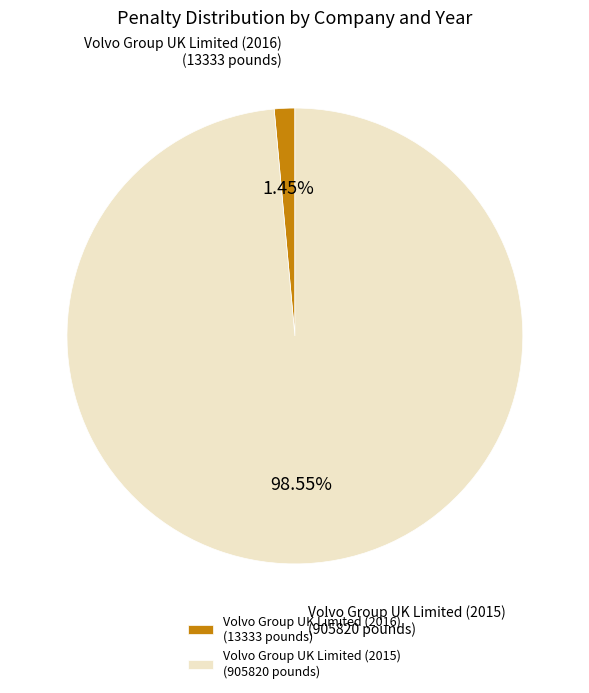

Does Volvo Group UK Limited (2015) (905820 pounds) account for over 50% of the chart?

Yes